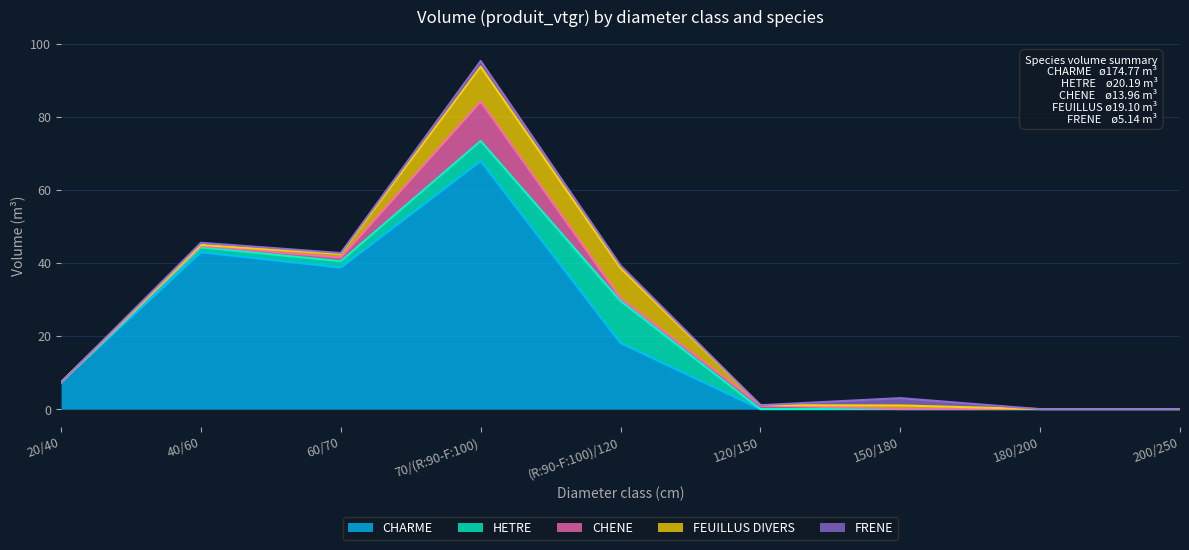

Reading right to left, list all the values displayed in this chart.

CHARME: 0.0	0.0	0.0	0.0	18.1	67.8	38.7	42.9	7.3
HETRE: 0.0	0.0	0.0	0.0	11.5	5.5	1.8	1.4	0.0
CHENE: 0.0	0.0	0.0	1.1	0.7	10.8	1.0	0.4	0.0
FEUILLUS DIVERS: 0.0	0.0	1.0	0.0	8.2	9.6	1.0	0.3	0.0
FRENE: 0.0	0.0	2.0	0.0	0.7	1.6	0.2	0.6	0.0